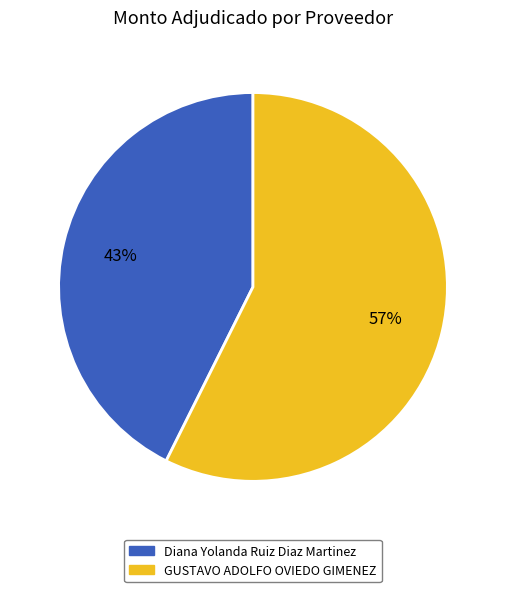

Is Diana Yolanda Ruiz Diaz Martinez the majority of the pie?

No